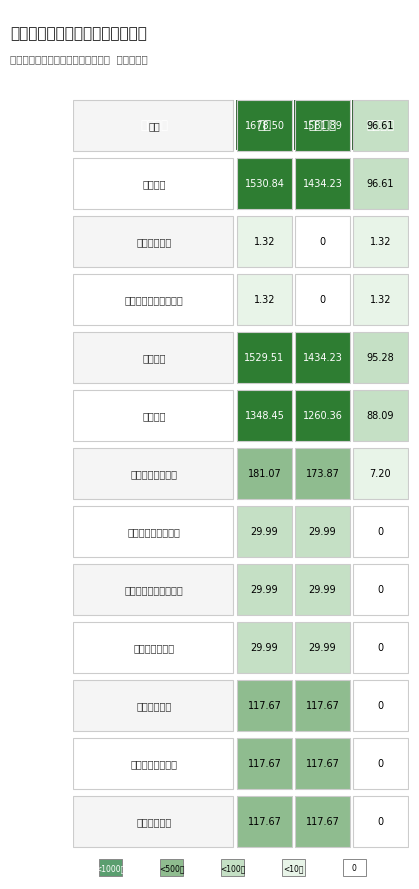

At which category does the chart reach its peak across all series?

总计